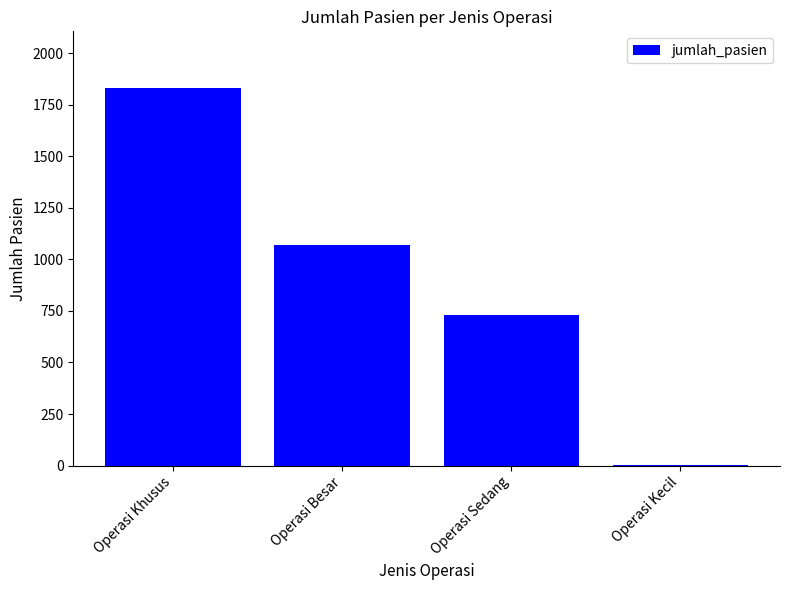

What is the greatest value displayed?

1831